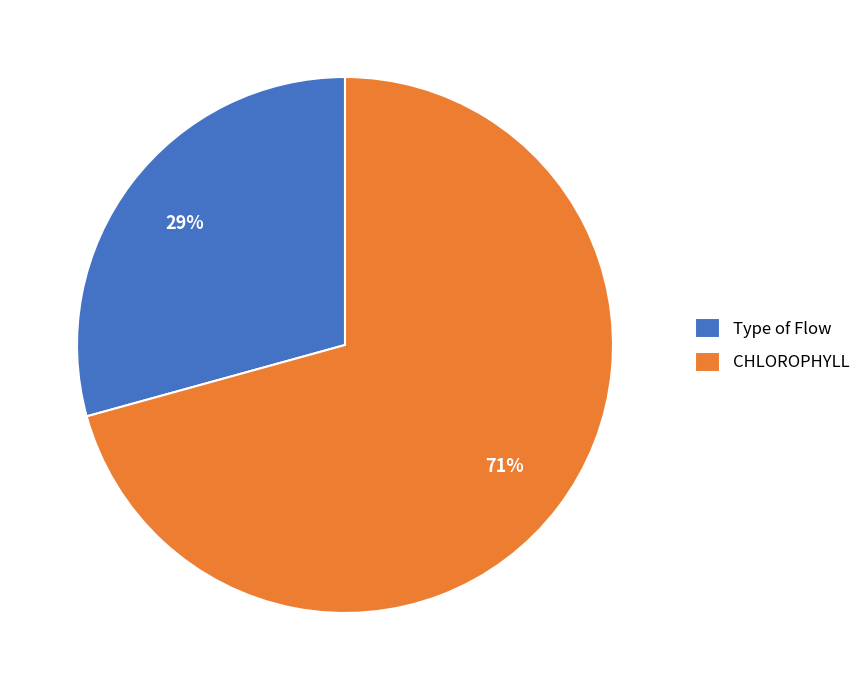

The CHLOROPHYLL slice represents 57% of the pie. True or false?

False